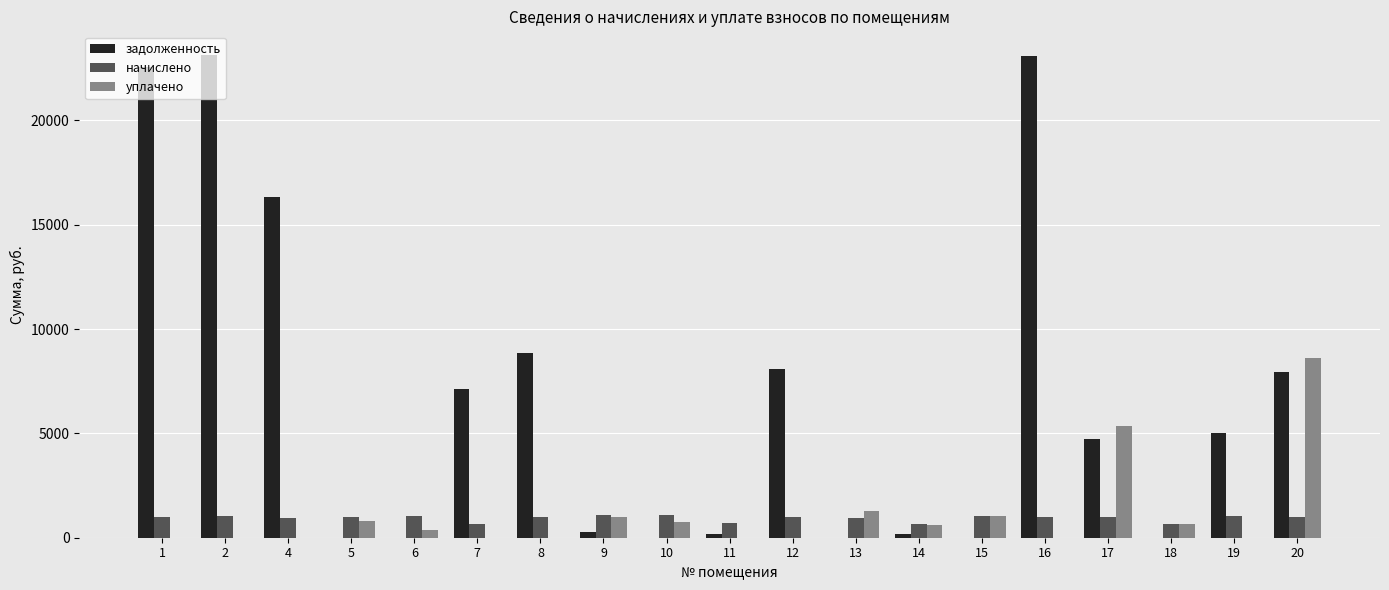

Are the bars grouped side by side (vs. stacked)?

Yes